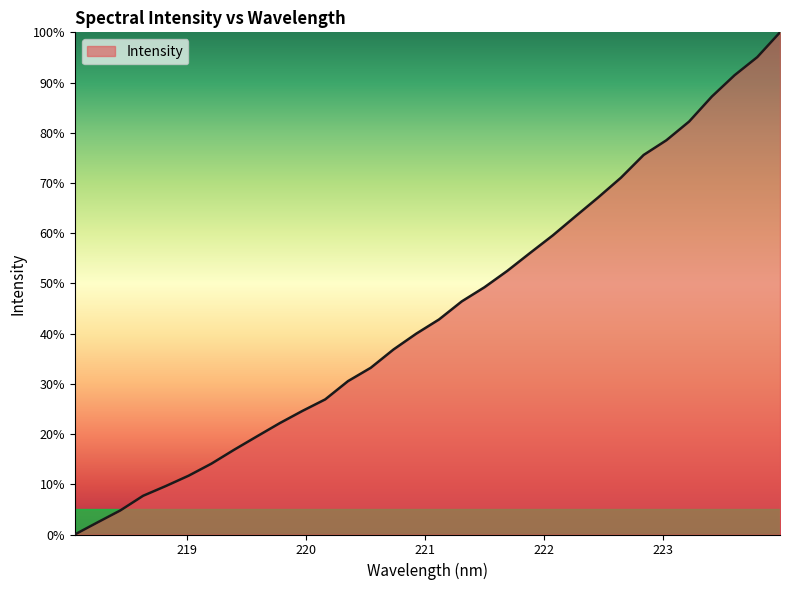

True or false: the data has more than 0 interior local peaks.

False